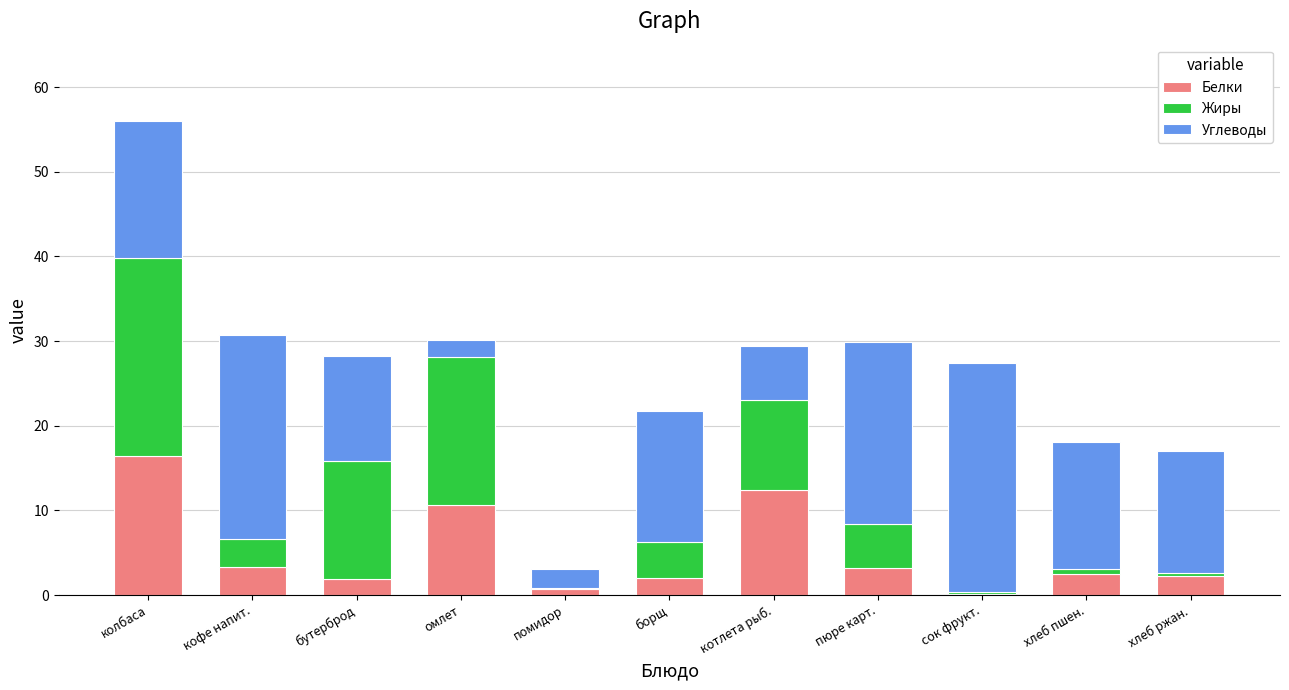

At which category is the sum across all series the highest?

колбаса